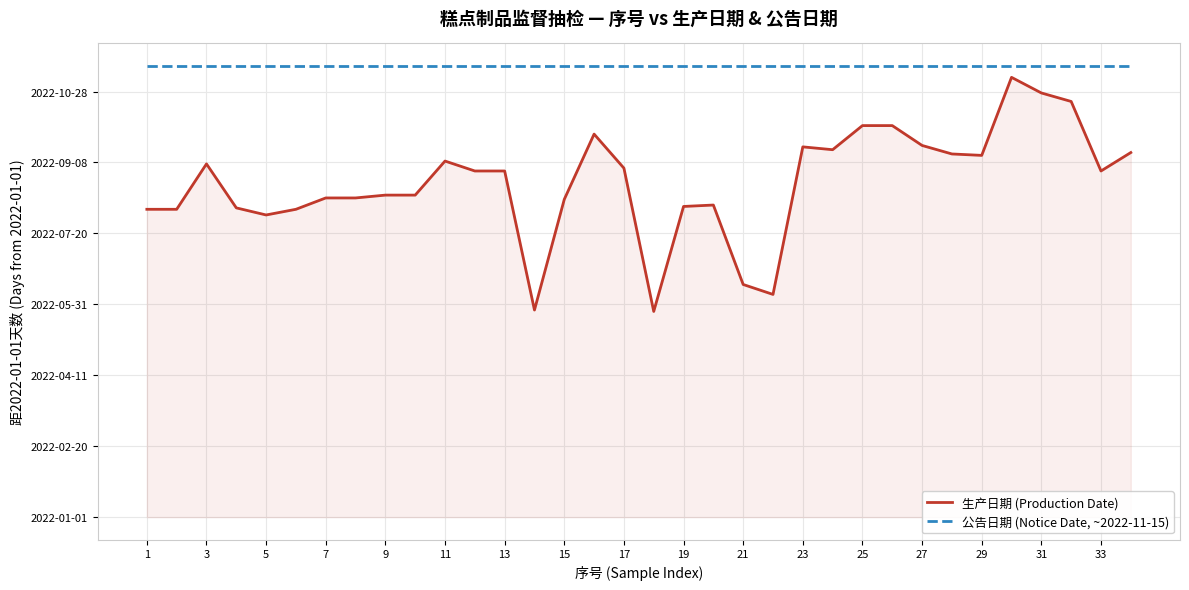

Does the chart have visible grid lines?

Yes